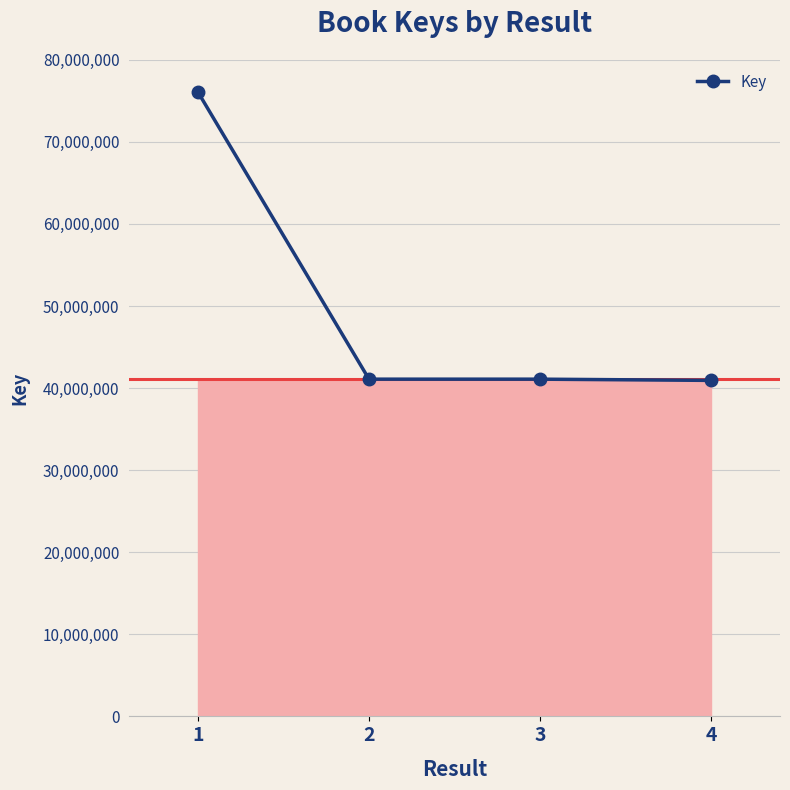

At which label does the data first exceed 41086216?

1